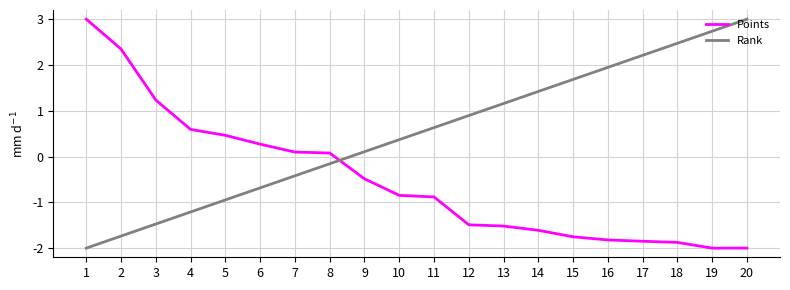

What is the total value across all series at 5?

-0.5